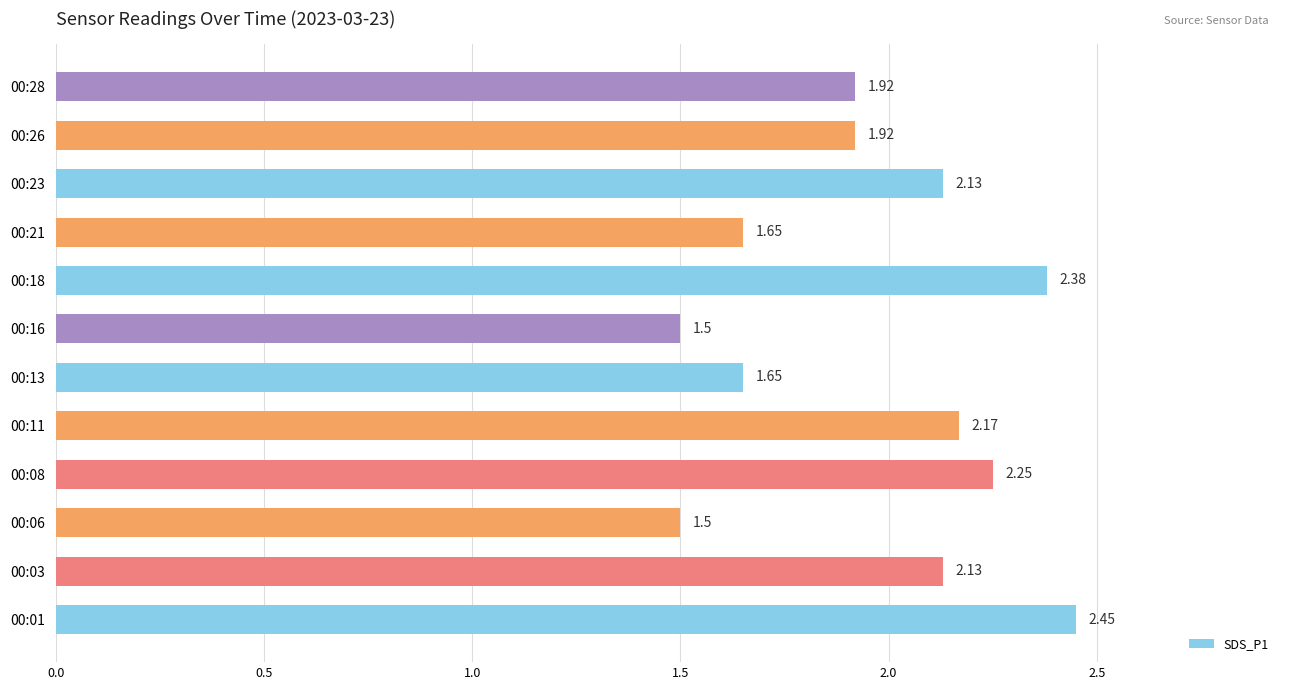

What is the difference between the second highest and minimum values?

0.9